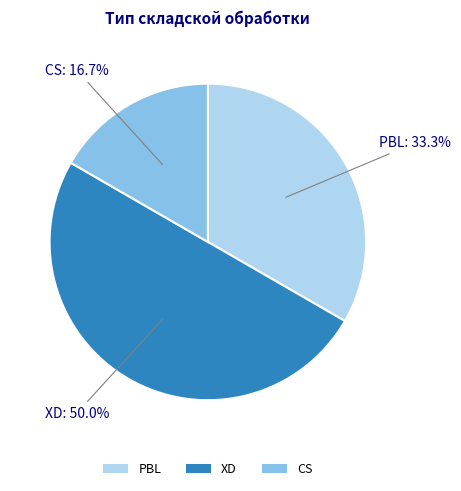

To the nearest percent, what portion does XD represent?

50%